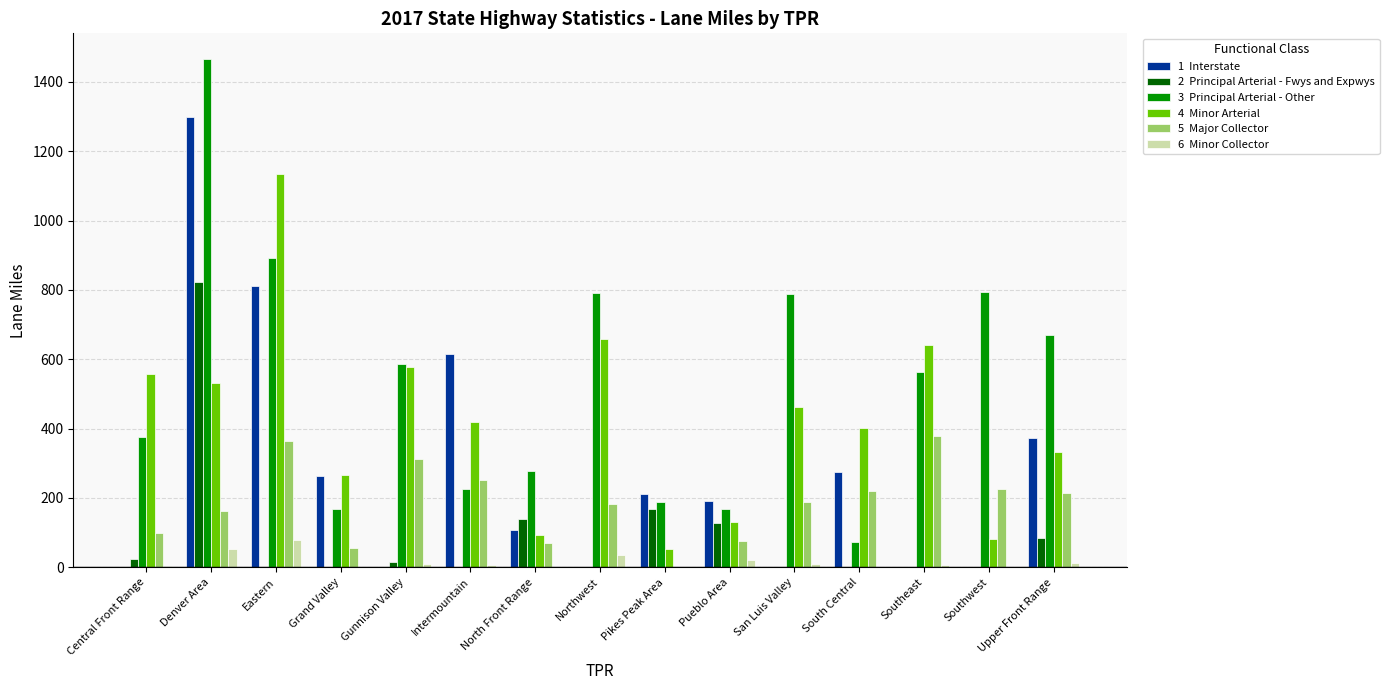

What is the maximum value shown in the chart?

1466.6